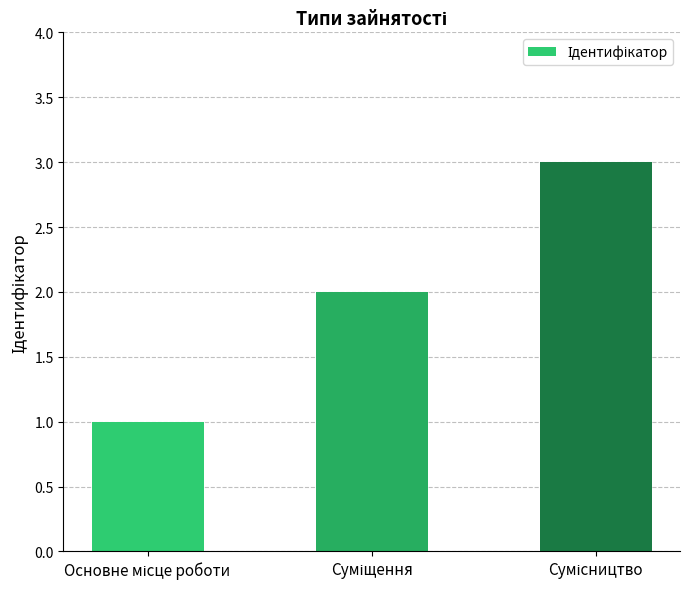

What is the maximum value shown in the chart?

3